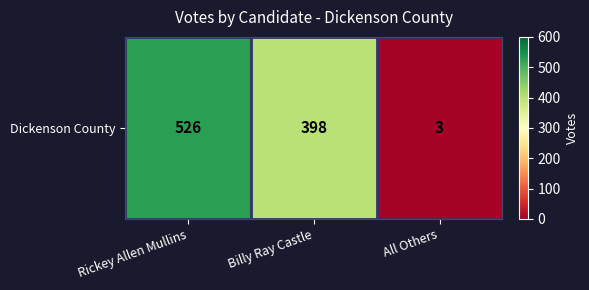

Between Rickey Allen Mullins and All Others, which is larger?

Rickey Allen Mullins